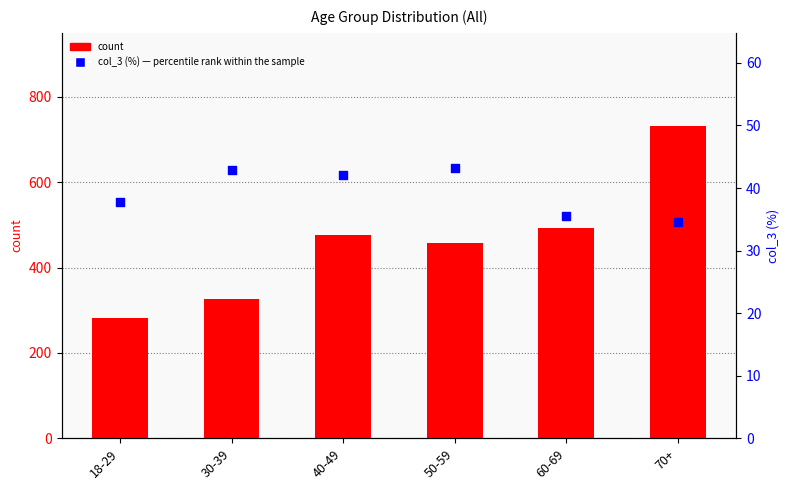

Which series has the largest total across all categories?

count